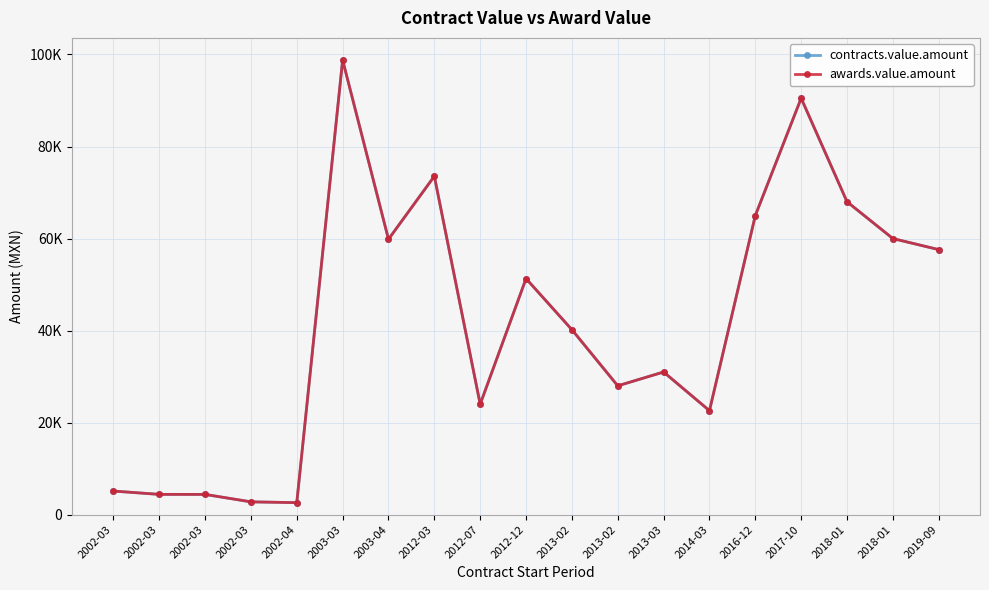

True or false: contracts.value.amount and awards.value.amount cross at least once.

False